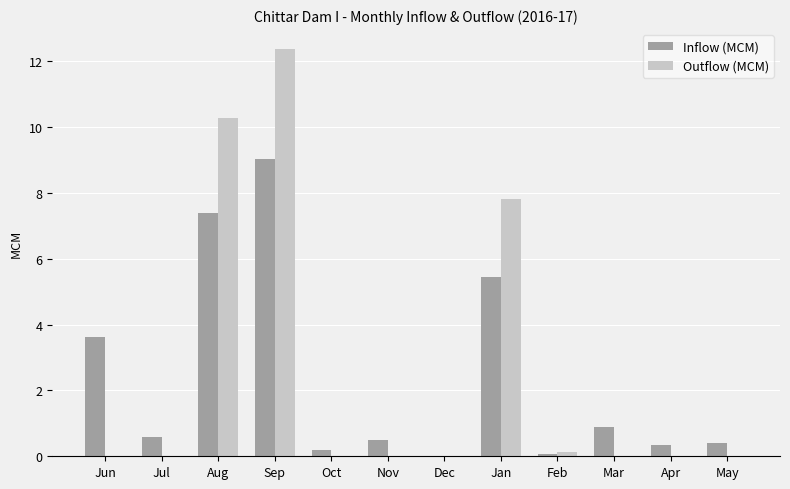

How many distinct data groups are displayed?

2